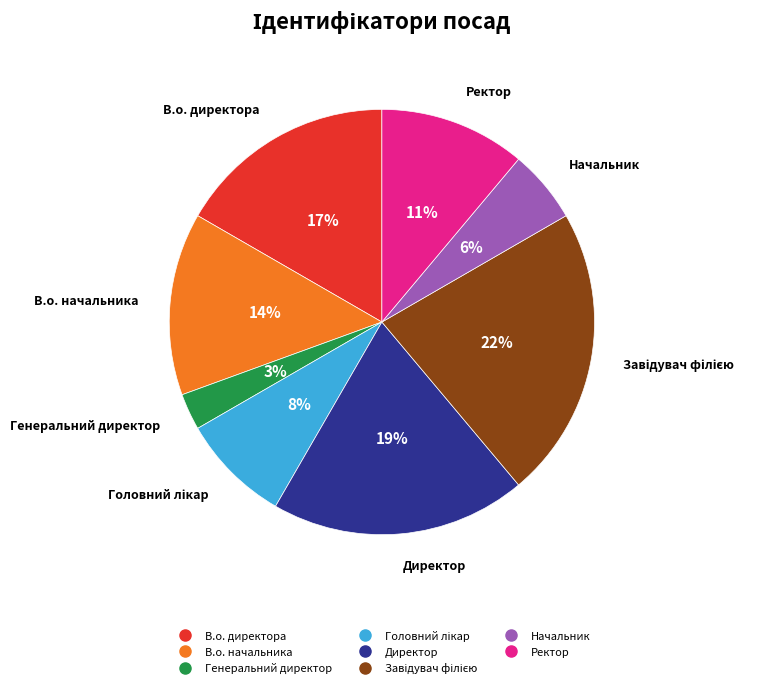

Between Ректор and Директор, which is larger?

Директор